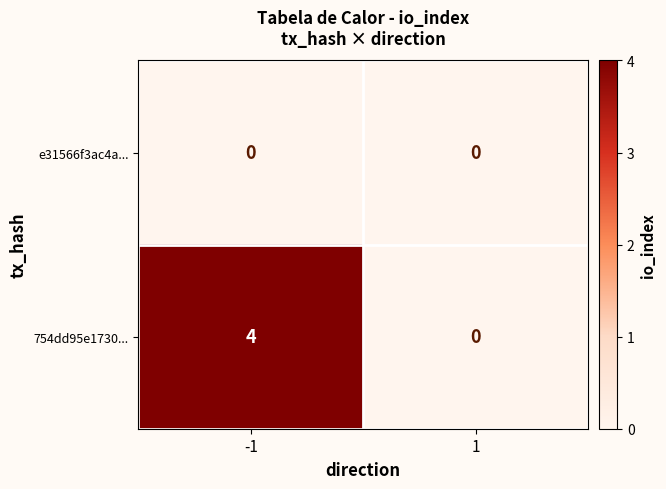

How many categories are shown in the chart?

2